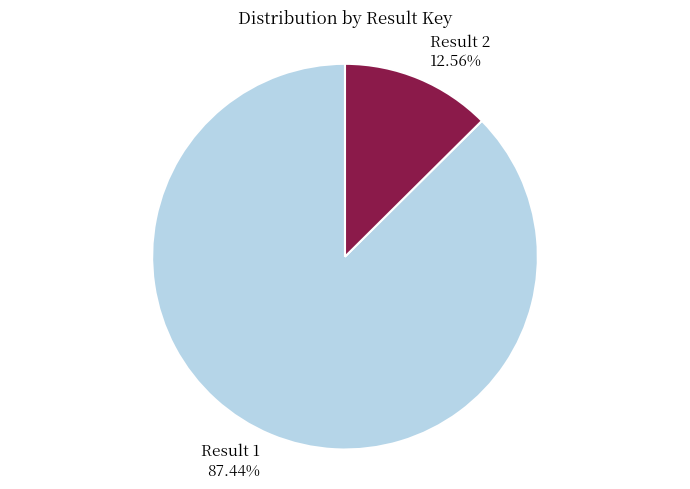

How many segments does this pie chart have?

2